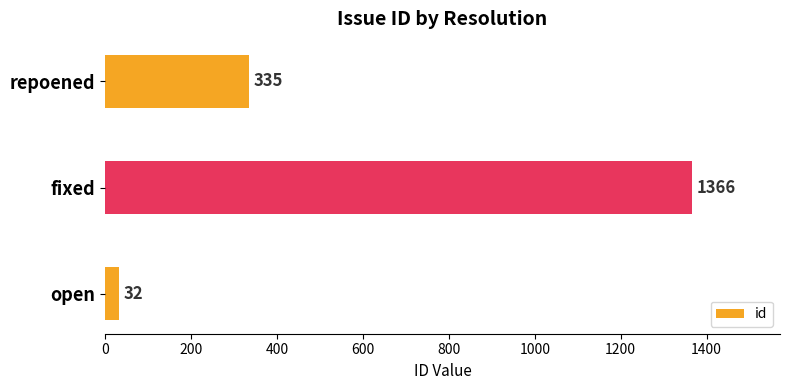

The chart shows a value of 32 at open. True or false?

True